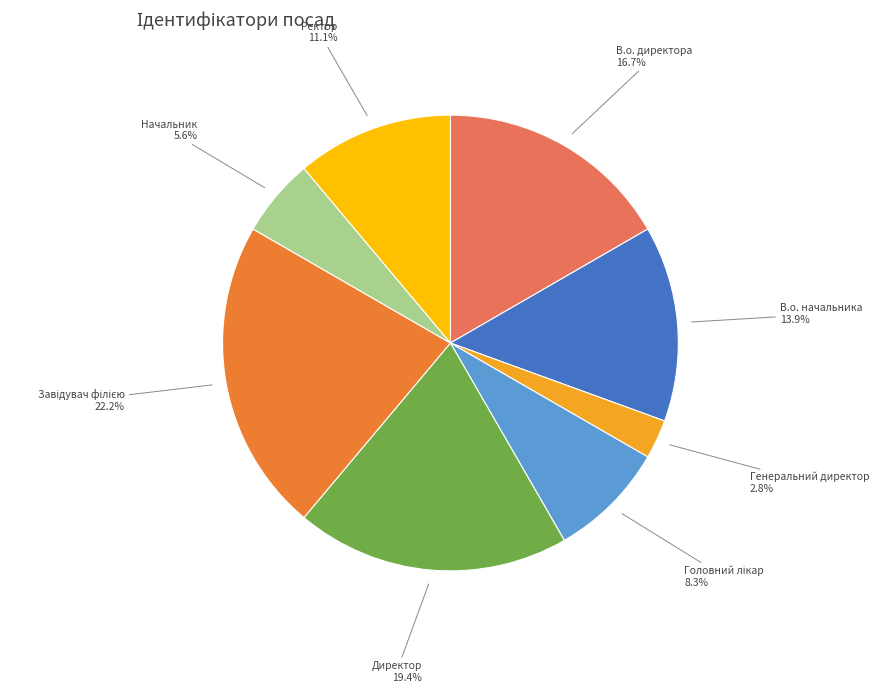

What percentage is the В.о. директора slice, to the nearest percent?

17%